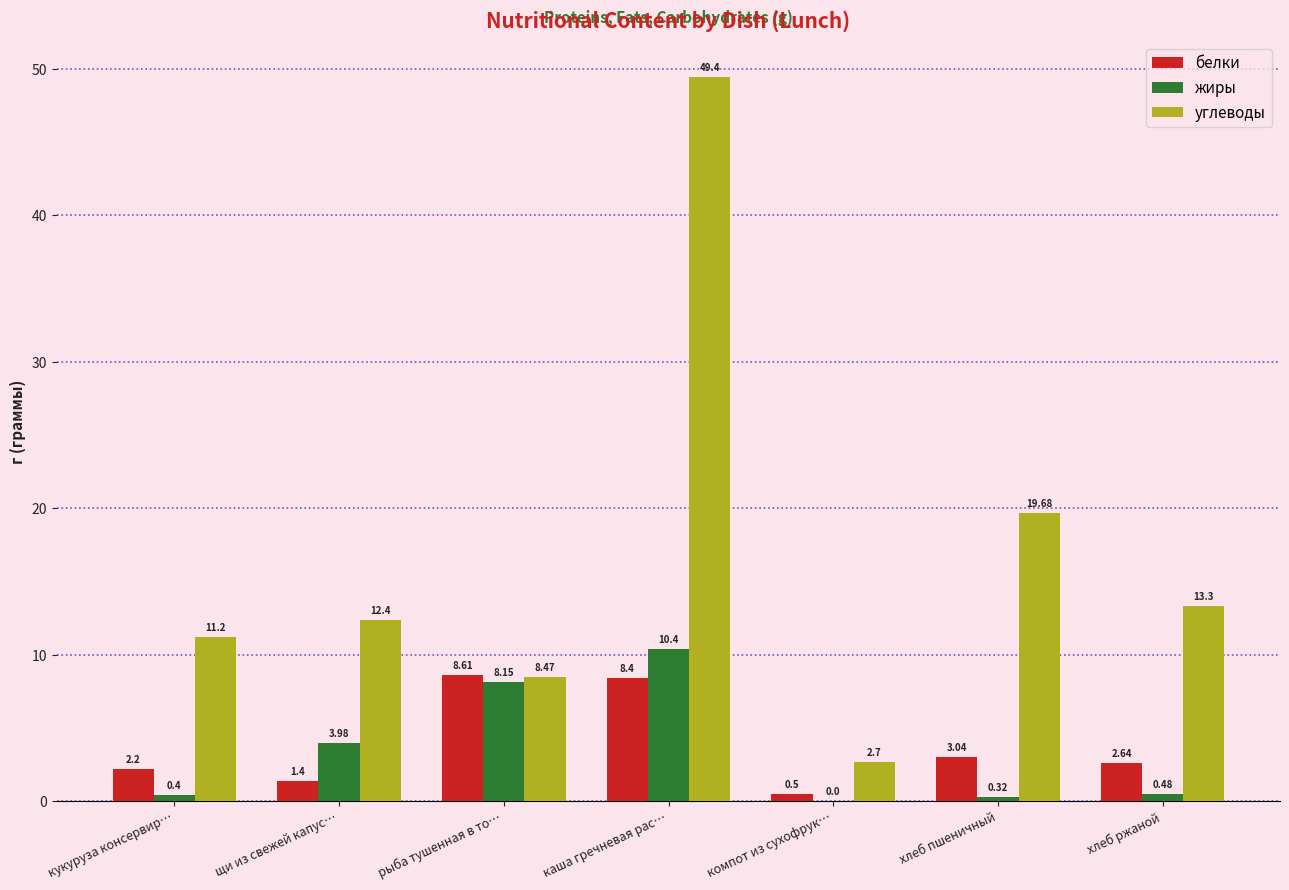

Which series changed the most between щи из свежей капус… and рыба тушенная в то…?

белки